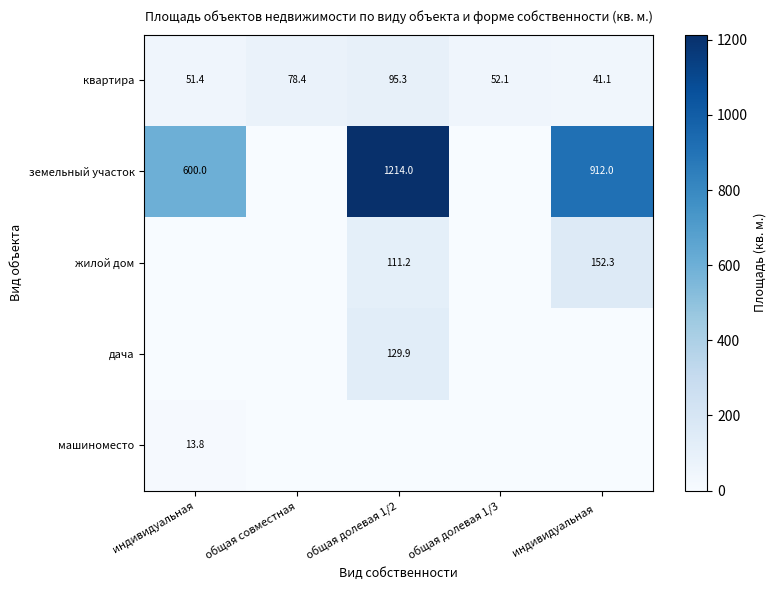

How many values in the квартира series exceed 52?

3